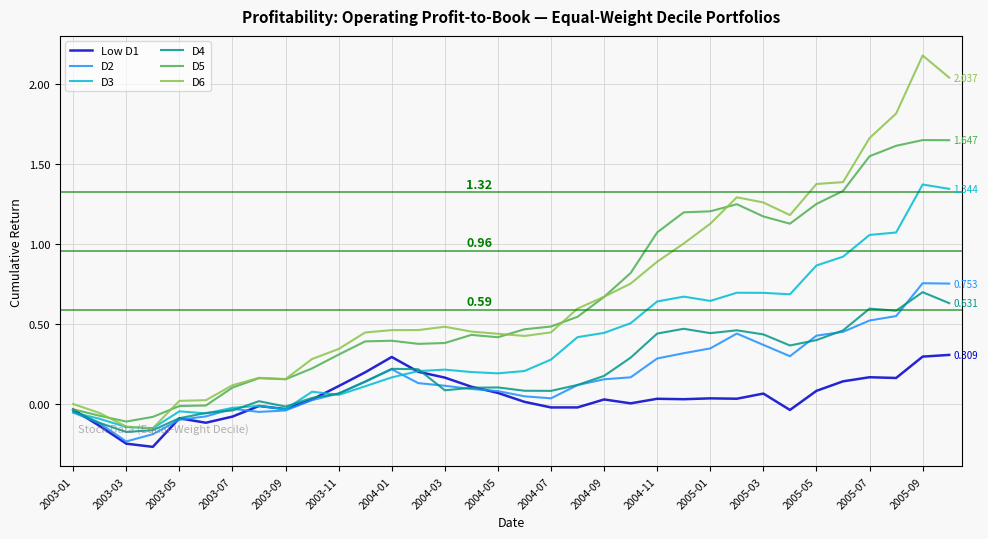

Is this an area chart (filled region under the line)?

No